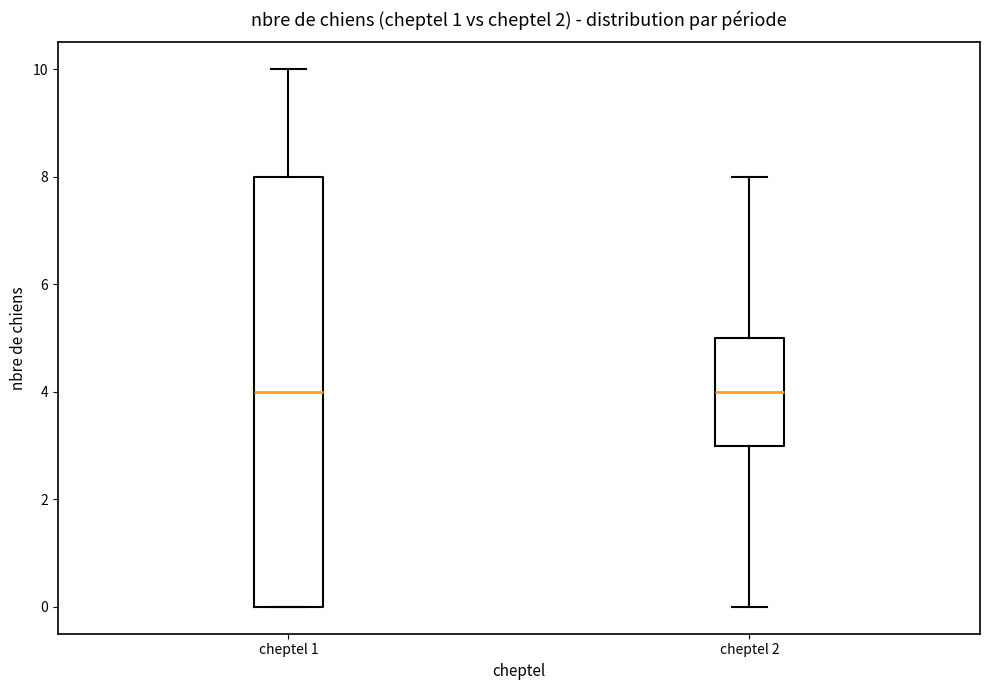

Reading left to right, read every box against the y-axis: the position of its median line, the range the box covers, and the ends of its whiskers. The values are not printed on the chart, so give them approximately, as read against the axis.

cheptel 1: median 4, box 0 to 8, whiskers 0 to 10
cheptel 2: median 4, box 3 to 5, whiskers 0 to 8